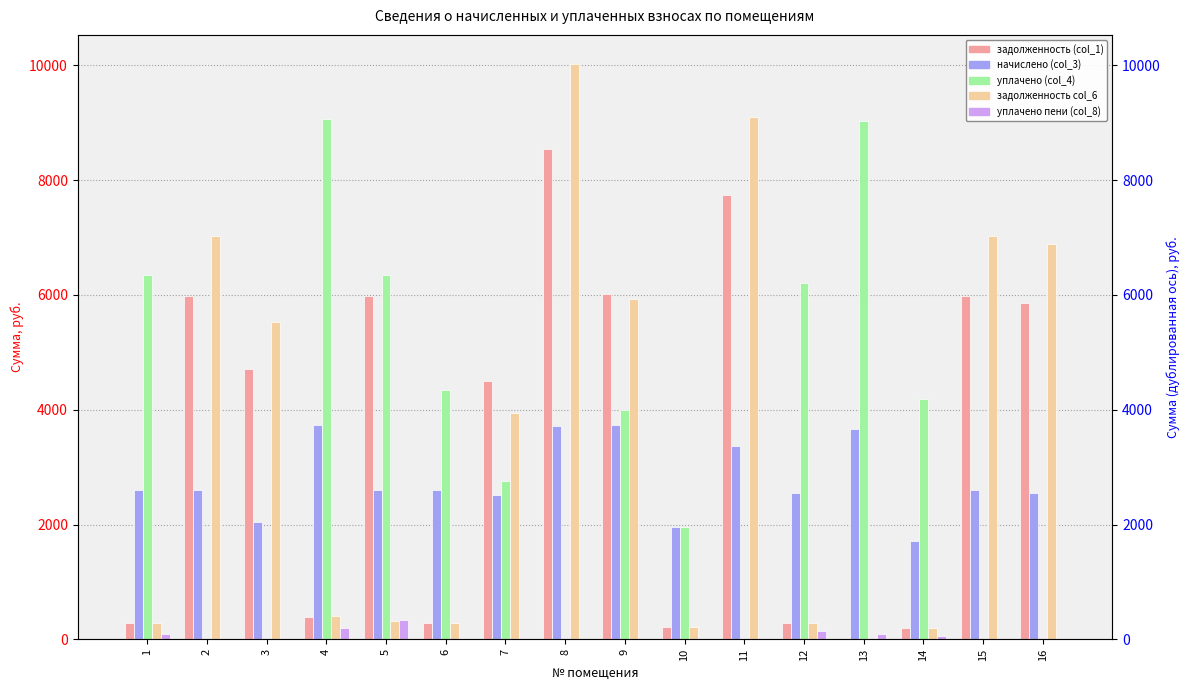

Reading left to right, transcribe all the data shown in this chart.

задолженность (col_1): 1=289.8	2=5984.3	3=4702.0	4=392.2	5=5984.3	6=288.4	7=4501.6	8=8534.8	9=6023.3	10=216.7	11=7736.9	12=283.8	13=0.0	14=191.1	15=5984.3	16=5856.1
начислено (col_3): 1=2608.2	2=2608.2	3=2049.3	4=3726.0	5=2608.2	6=2595.8	7=2515.1	8=3719.8	9=3726.0	10=1949.9	11=3372.0	12=2552.3	13=3657.7	14=1720.2	15=2608.2	16=2552.3
уплачено (col_4): 1=6350.4	2=0.0	3=0.0	4=9072.0	5=6350.4	6=4351.4	7=2750.0	8=0.0	9=4000.0	10=1949.9	11=0.0	12=6214.3	13=9032.6	14=4188.2	15=0.0	16=0.0
задолженность col_6: 1=289.8	2=7030.8	3=5524.2	4=414.0	5=322.1	6=288.4	7=3946.5	8=10027.3	9=5928.3	10=216.7	11=9089.9	12=283.6	13=0.0	14=191.1	15=7030.8	16=6880.2
уплачено пени (col_8): 1=95.6	2=0.0	3=0.0	4=198.2	5=330.6	6=23.6	7=0.0	8=0.0	9=0.0	10=0.0	11=0.0	12=140.5	13=101.7	14=57.4	15=0.0	16=0.0